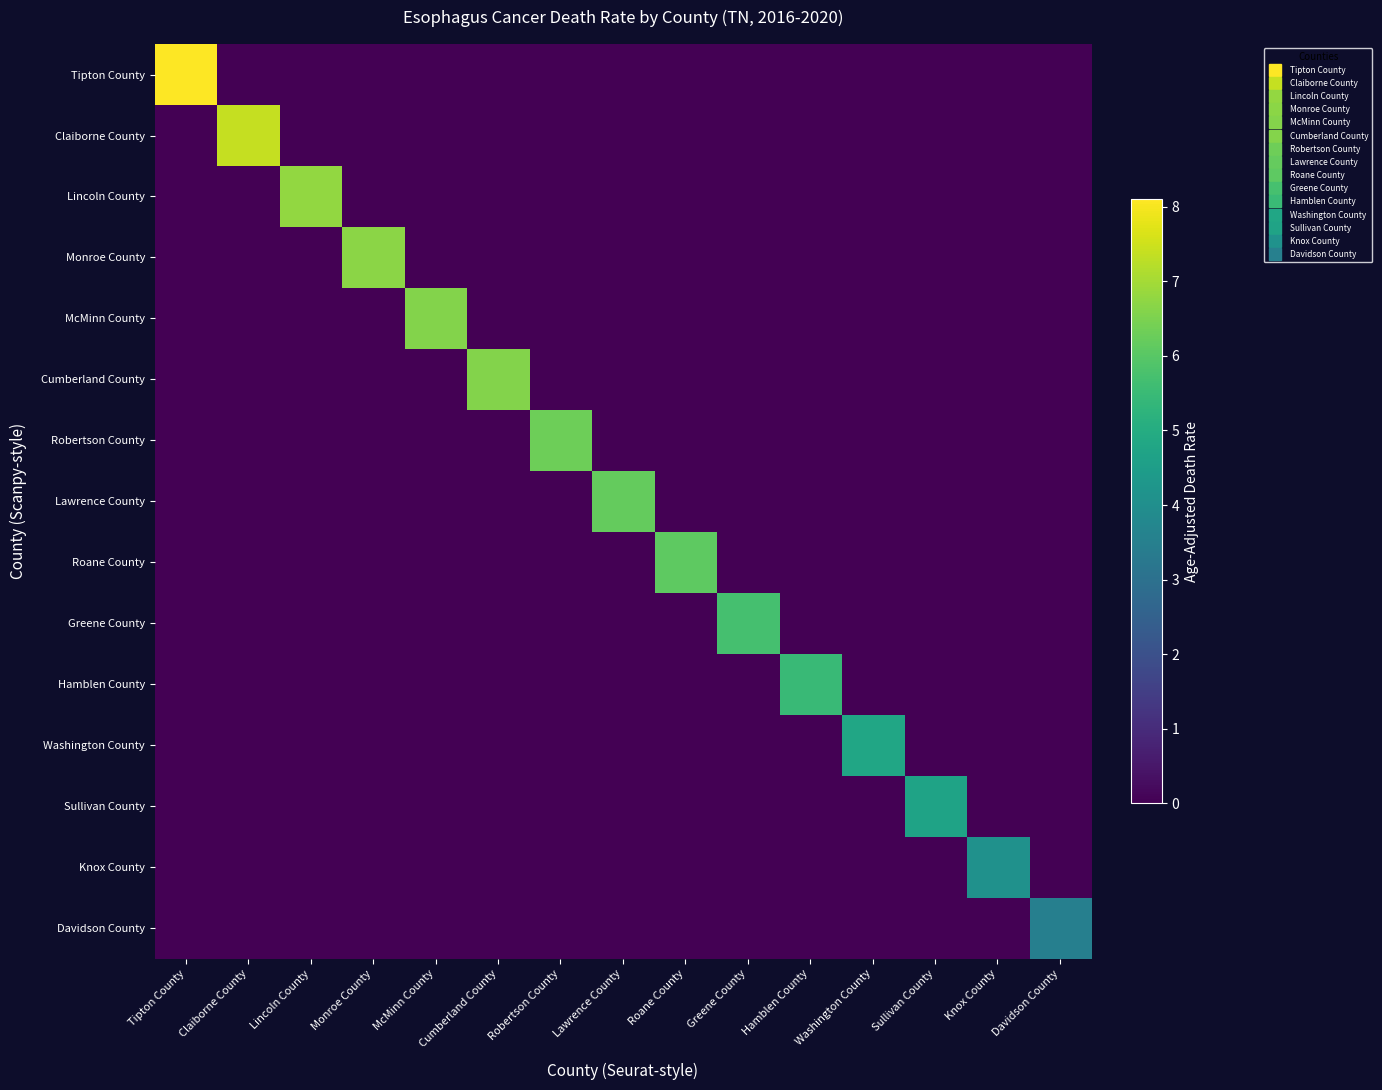

What is the difference between the highest and lowest values at McMinn County?

6.6